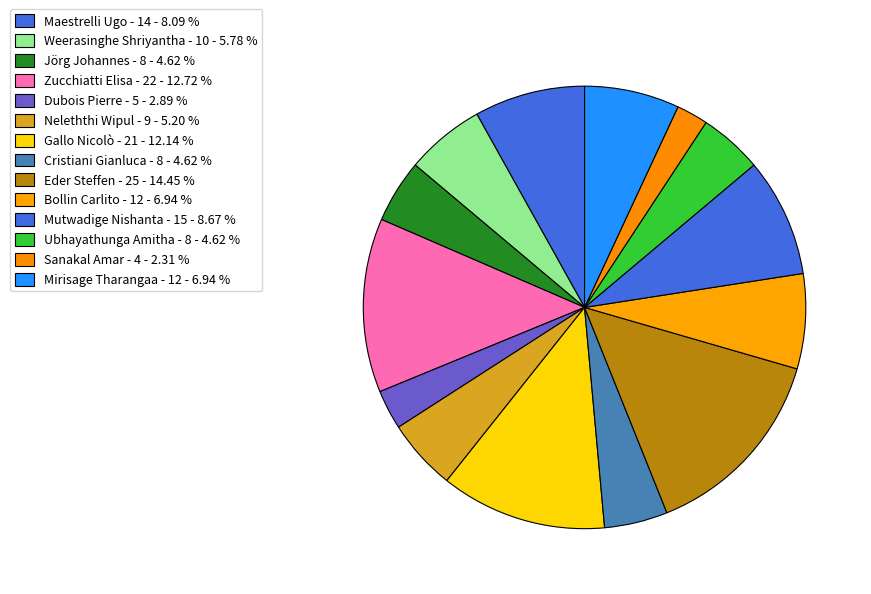

True or false: Mutwadige Nishanta - 15 accounts for 9% of the total.

True